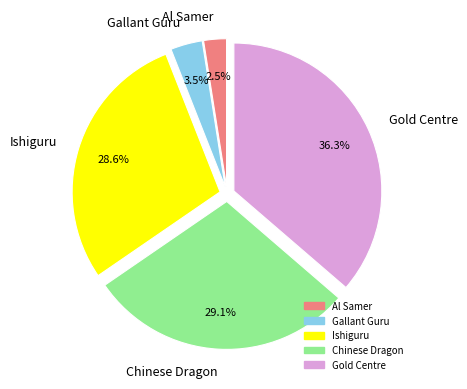

To the nearest percent, what is the average slice percentage?

20%